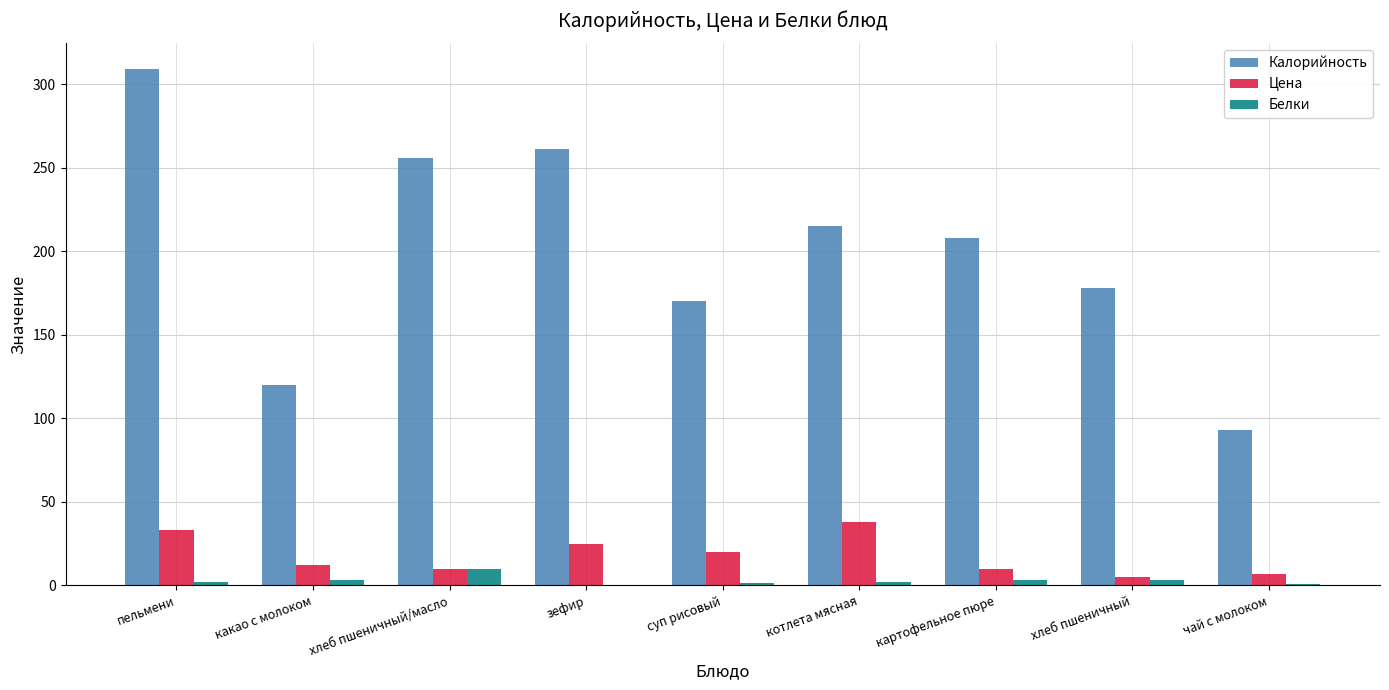

Which series has the widest spread of values?

Калорийность